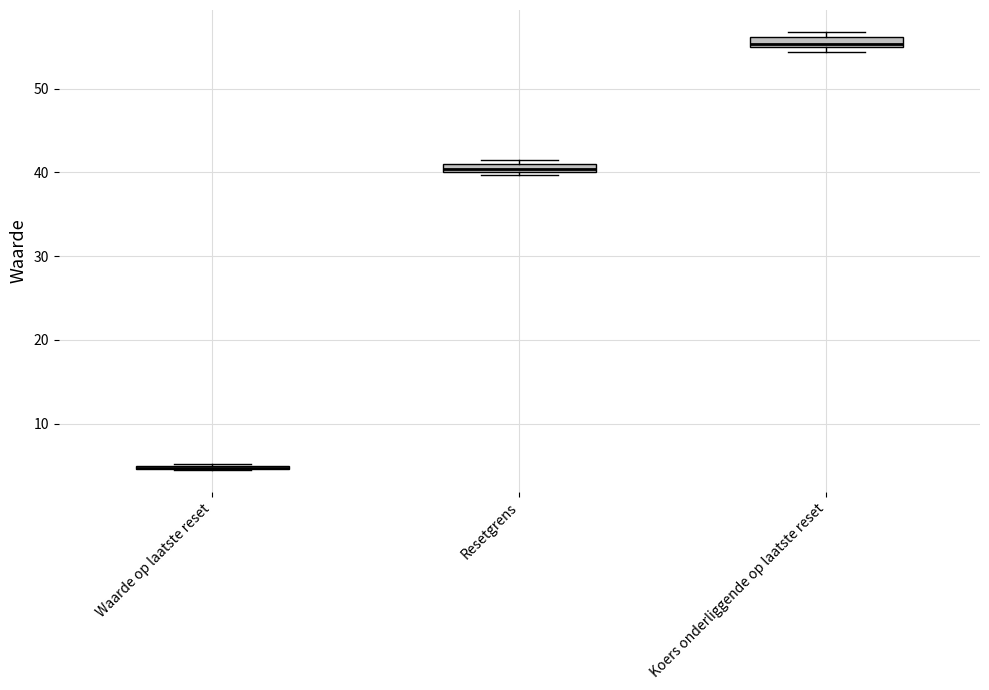

Where is the lower edge of the box for Resetgrens on the y-axis? The values are not printed on the chart, so give them approximately, as read against the axis.

40